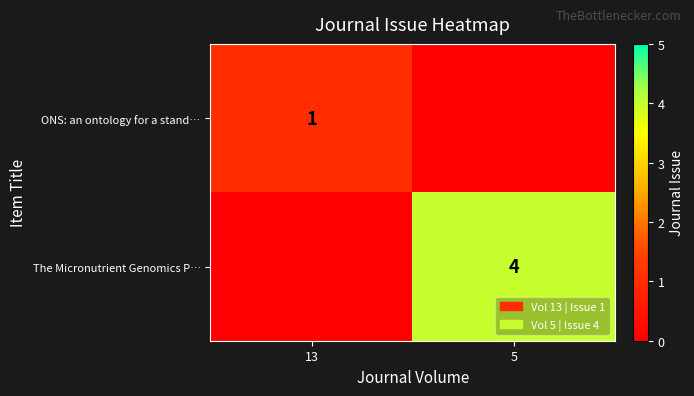

Is the value of The Micronutrient Genomics P… at 5 greater than the value of ONS: an ontology for a stand… at 13?

Yes